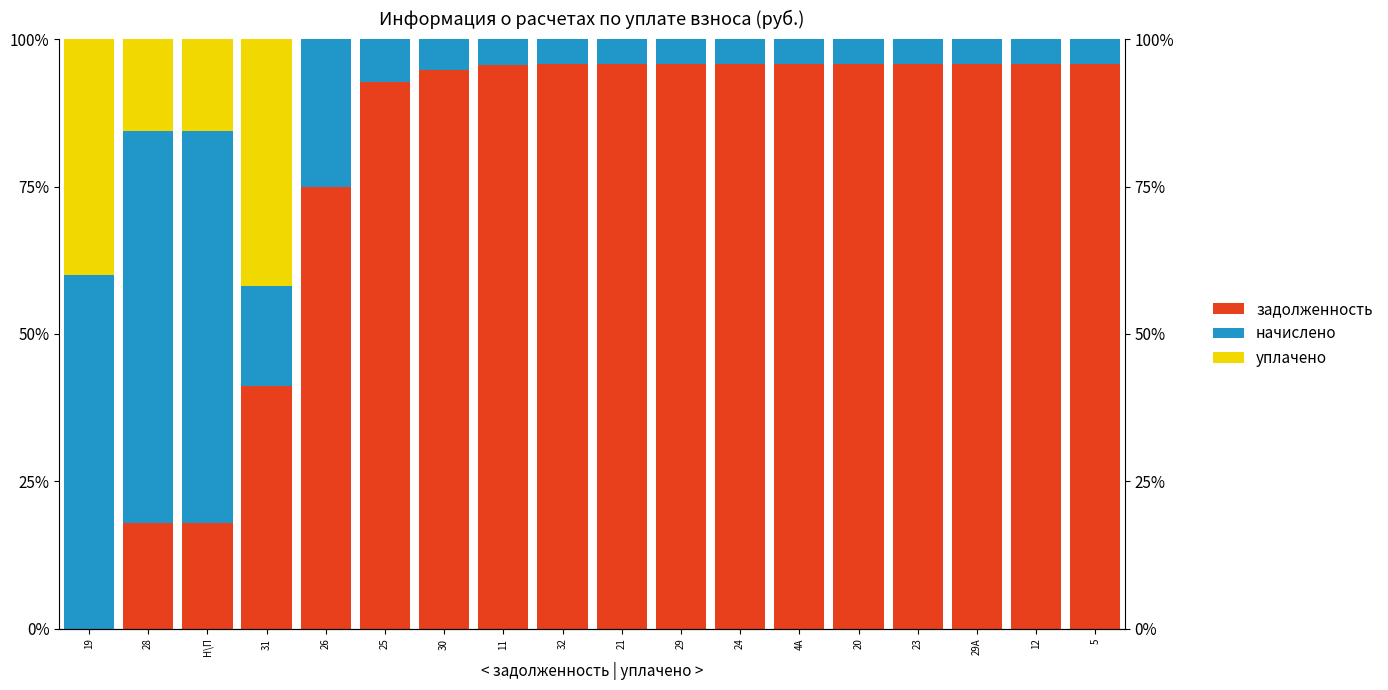

How many categories are shown in the chart?

18